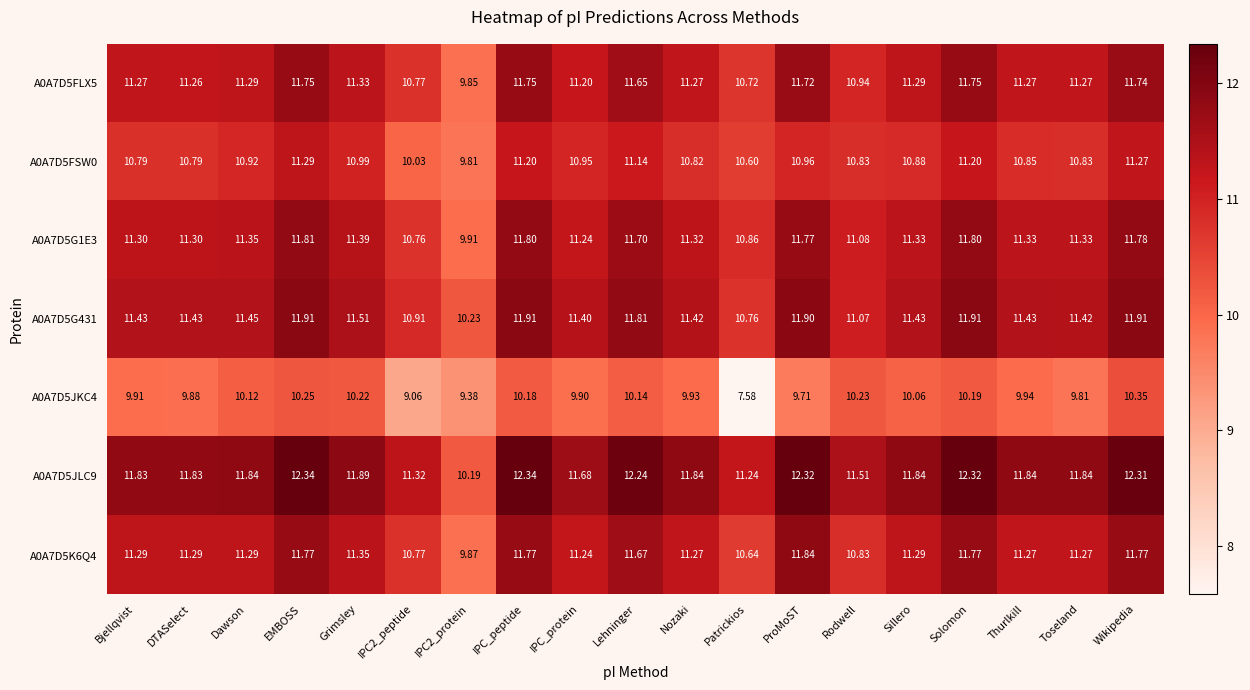

Count the number of data series in this chart.

7